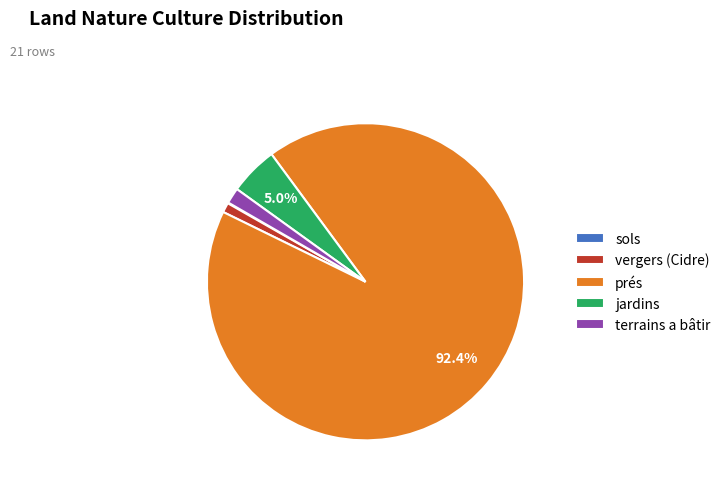

Which slice represents more than half of the pie?

prés